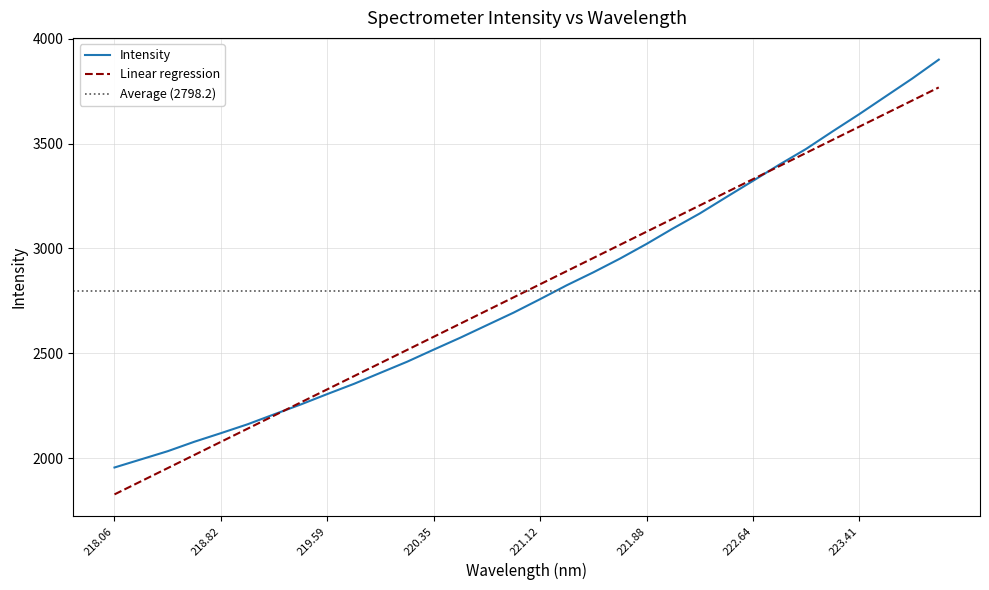

What is the value of the 22nd point from the left?

3096.1